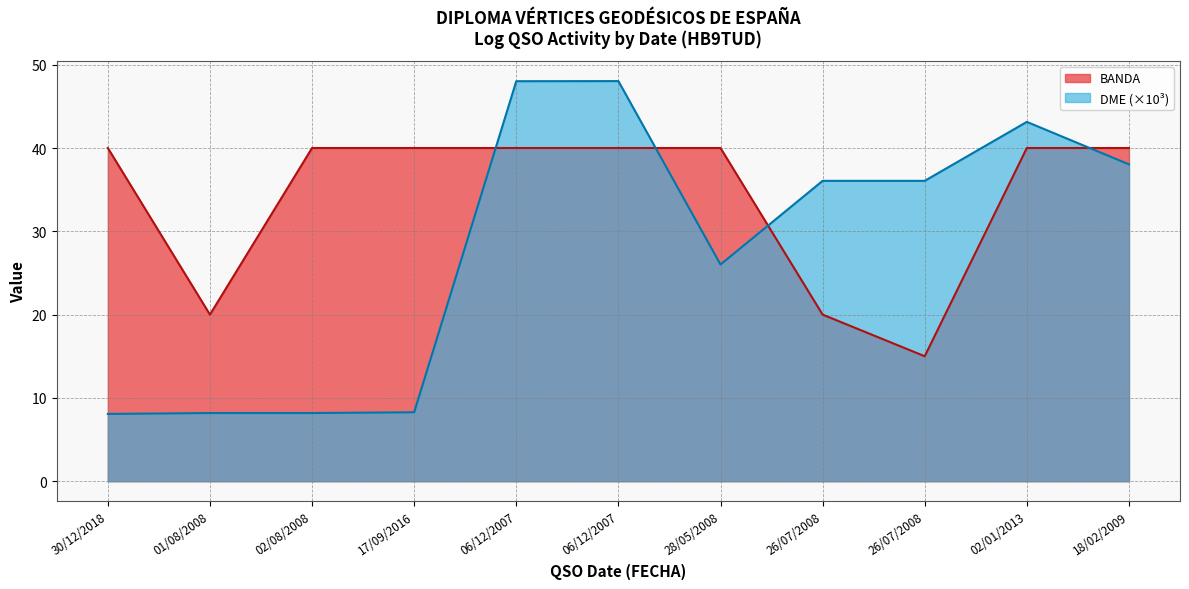

List the series in order of their overall mean, lowest first.

DME (×10³), BANDA